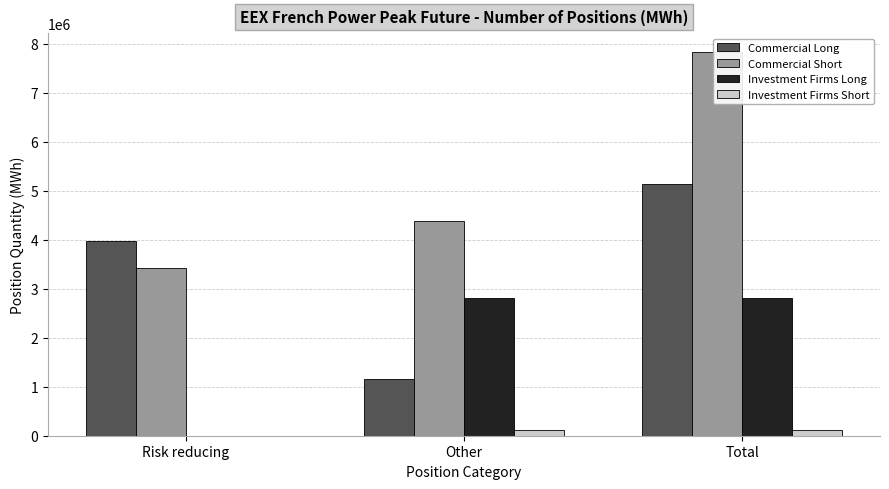

Count the number of data series in this chart.

4